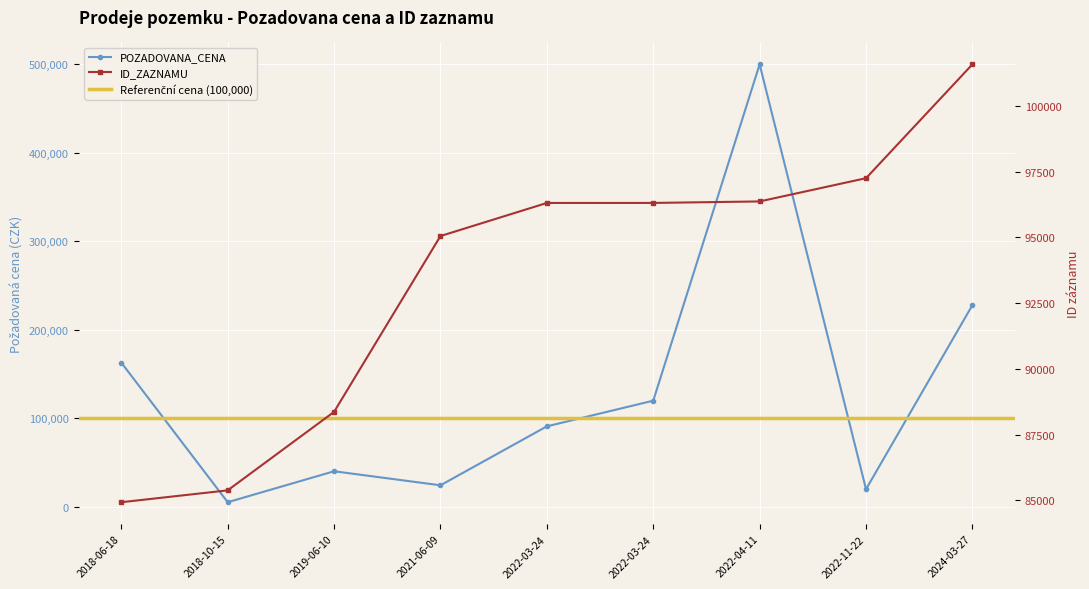

True or false: ID_ZAZNAMU has more than 2 interior local peaks.

False